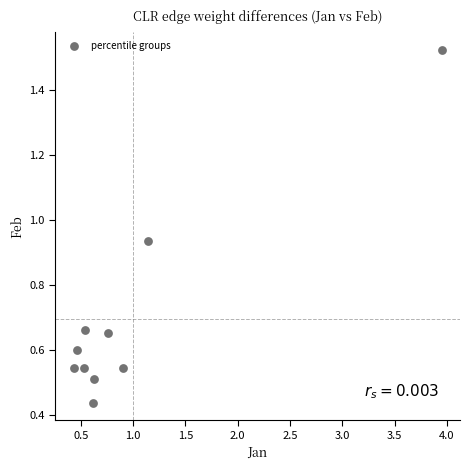

What is the range of Y values (max minus min)?

1.1